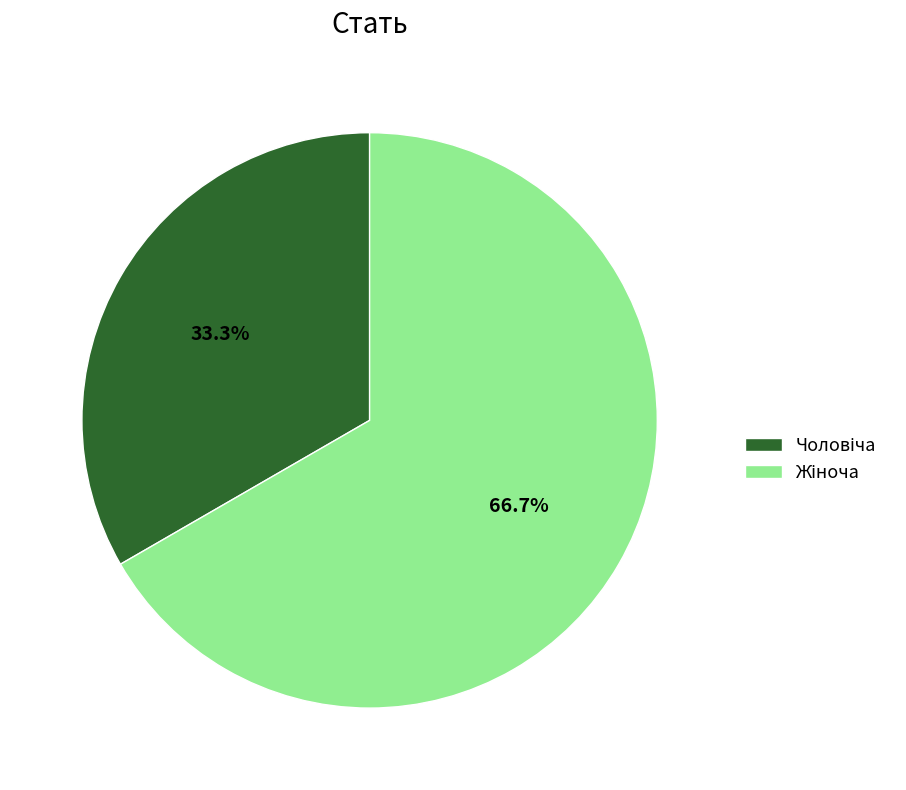

Does any single category account for the majority?

Yes